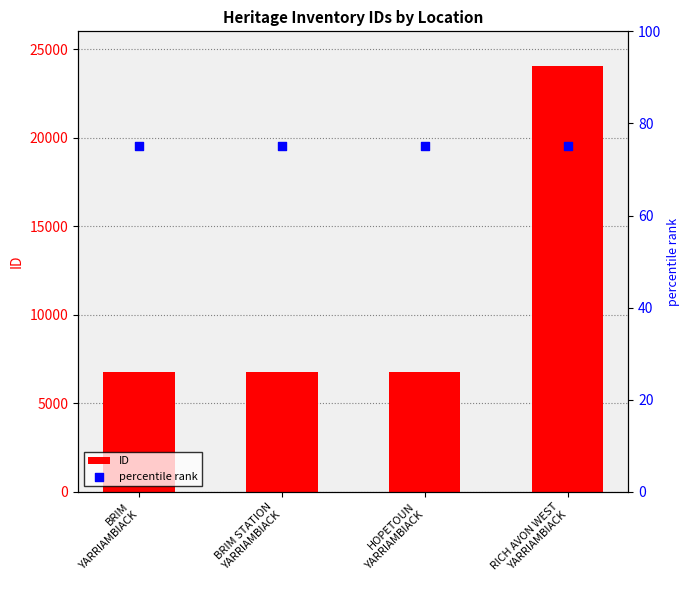

Which series has the largest total across all categories?

ID